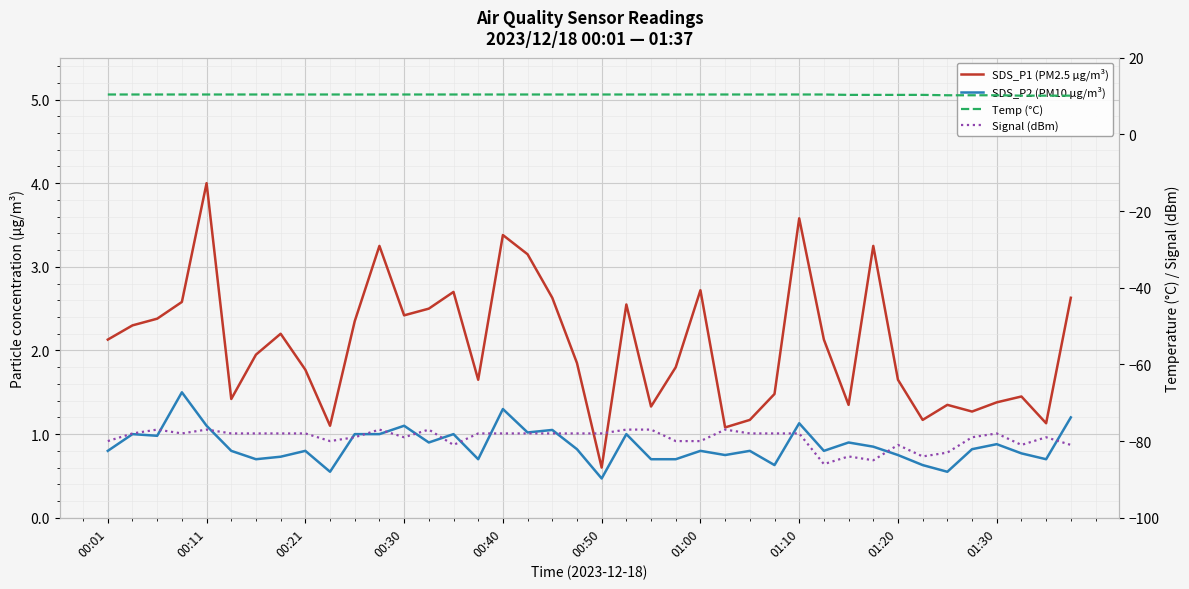

How many Signal (dBm) values are between -80 and -78?

24